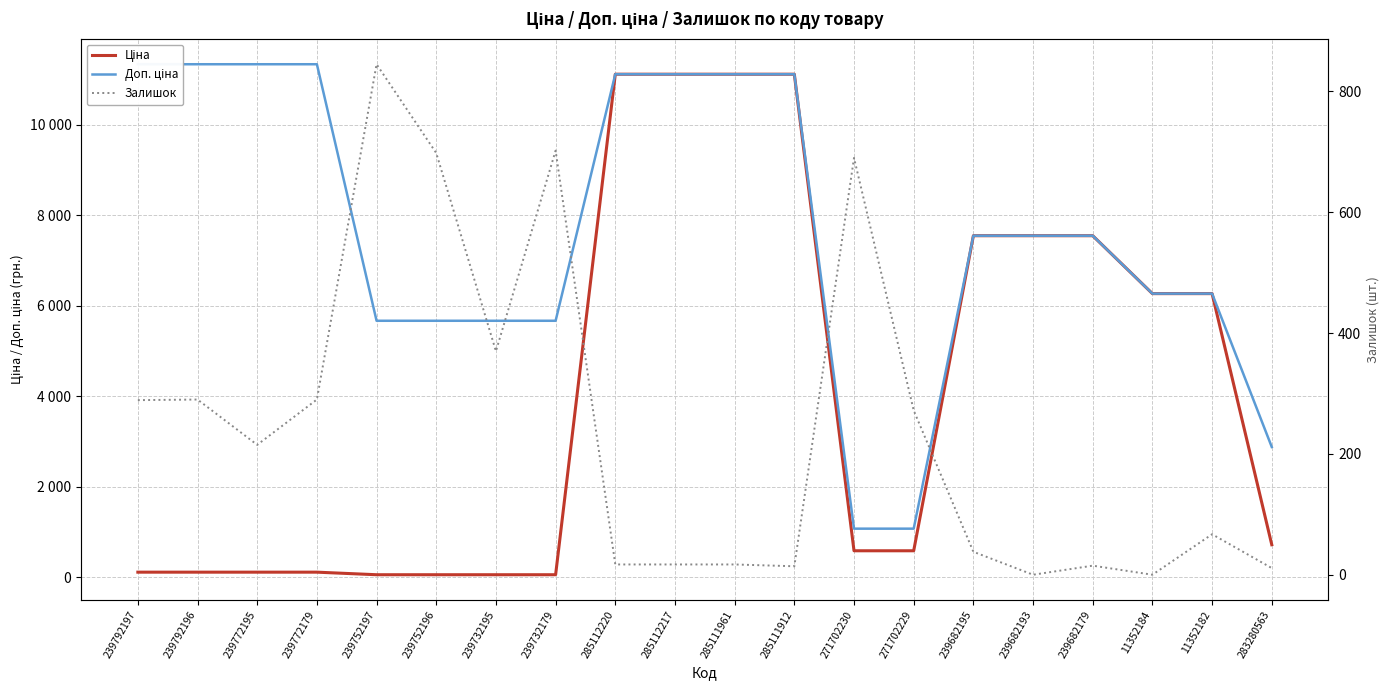

How many data points does each series have?

20